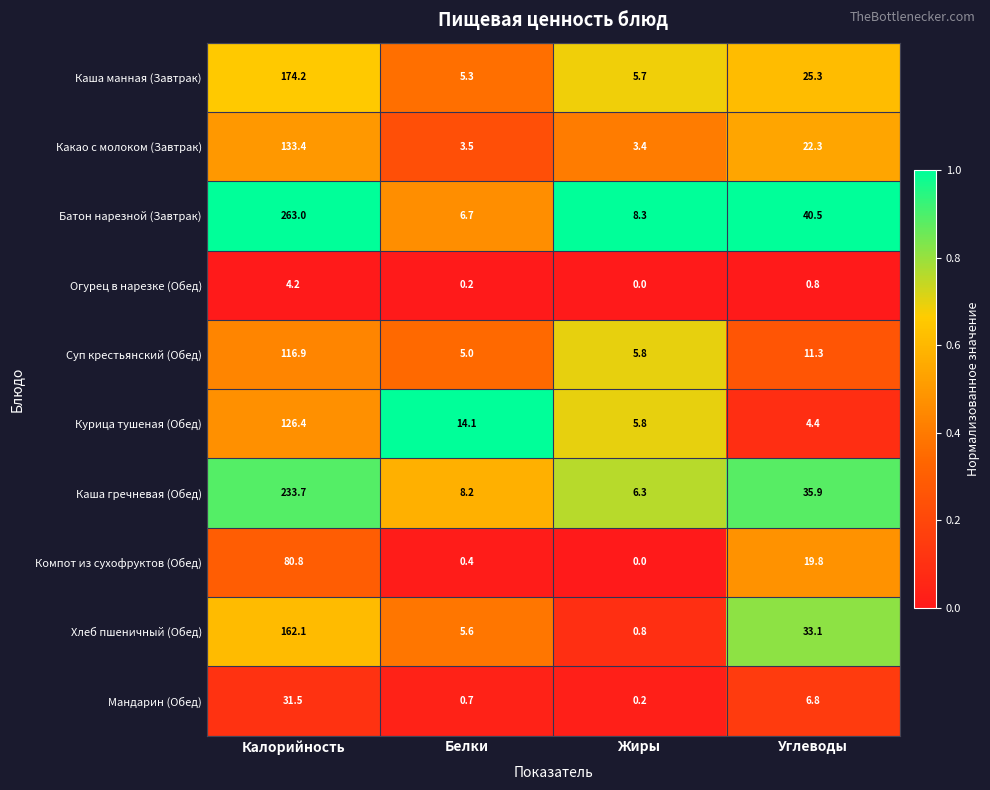

What is the spread (max minus min) of values at Калорийность?

258.8